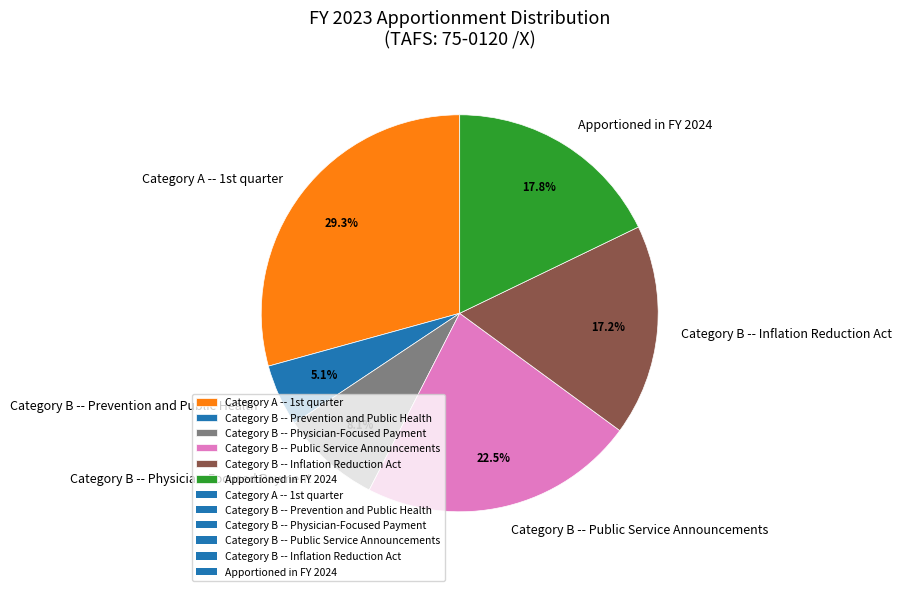

Which category has the biggest portion of the pie?

Category A -- 1st quarter